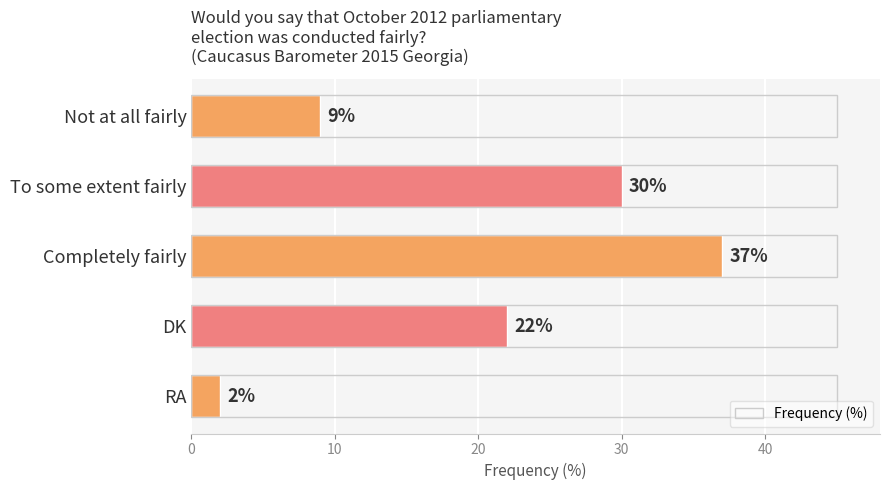

Does the chart contain any negative values?

No